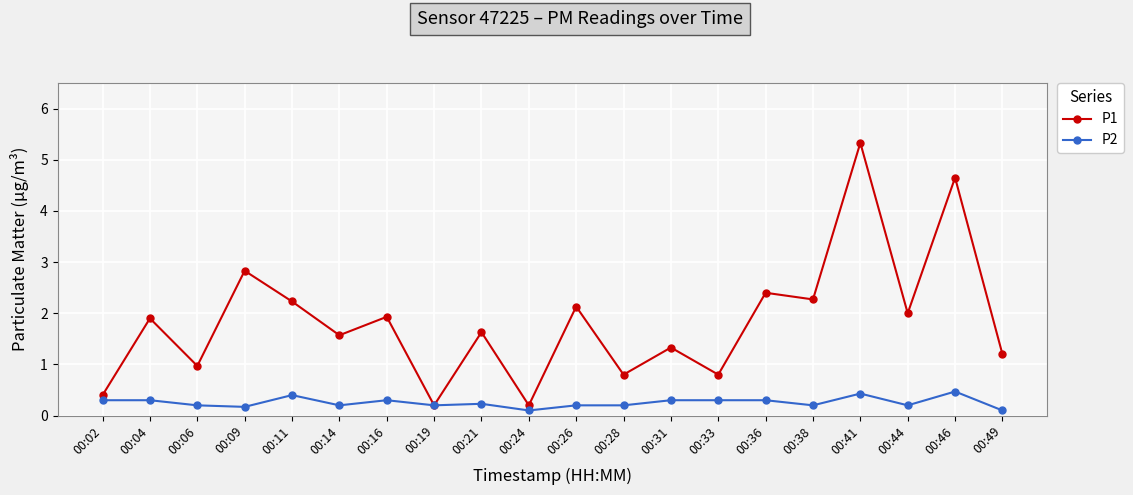

At which category does P1 reach its first local peak?

00:04